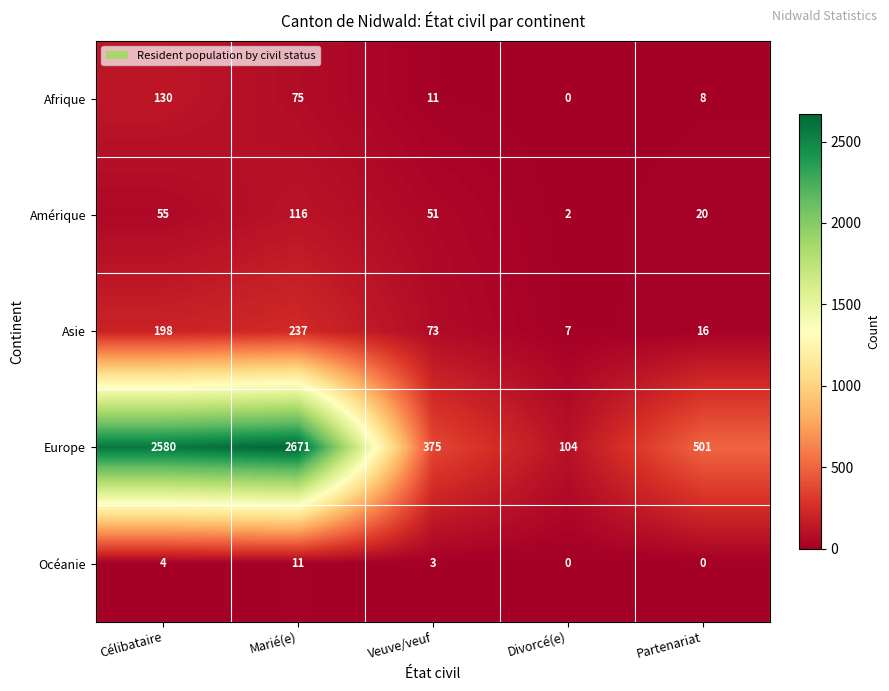

At which category is the sum across all series the highest?

Marié(e)